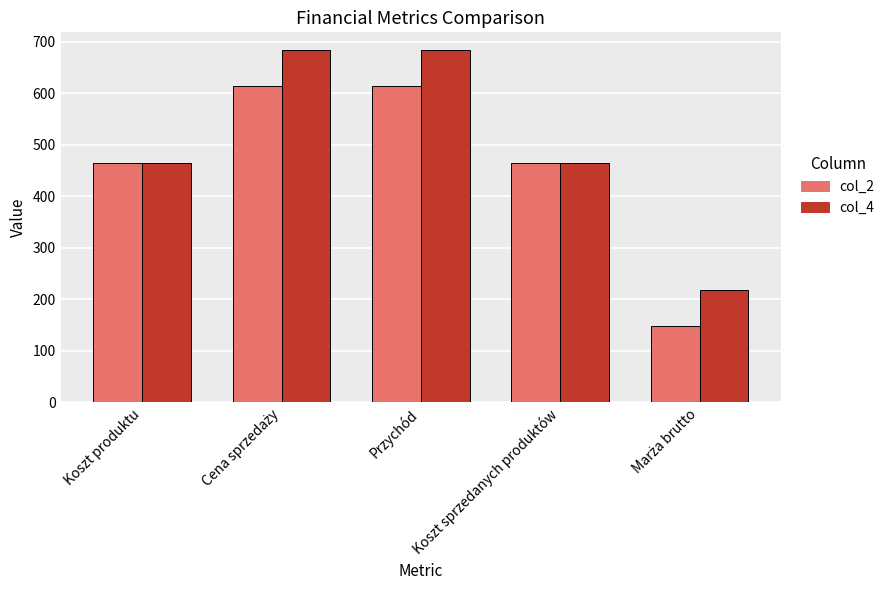

How many col_2 values are between 465 and 614?

4